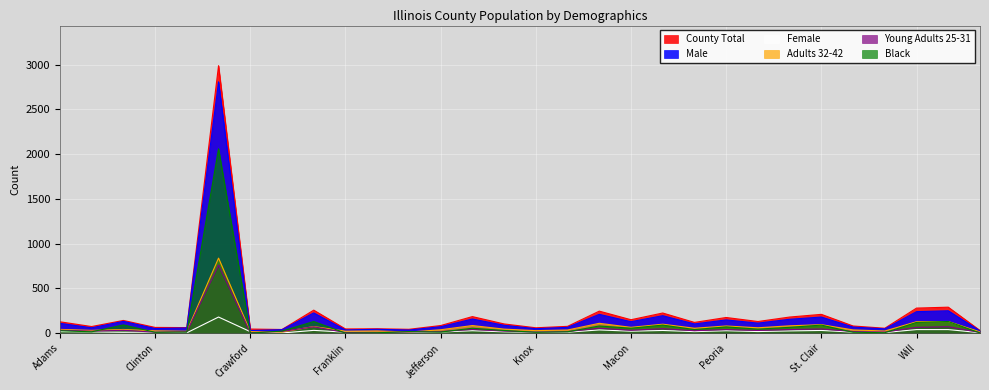

True or false: Young Adults 25-31 and Female intersect in this chart.

True